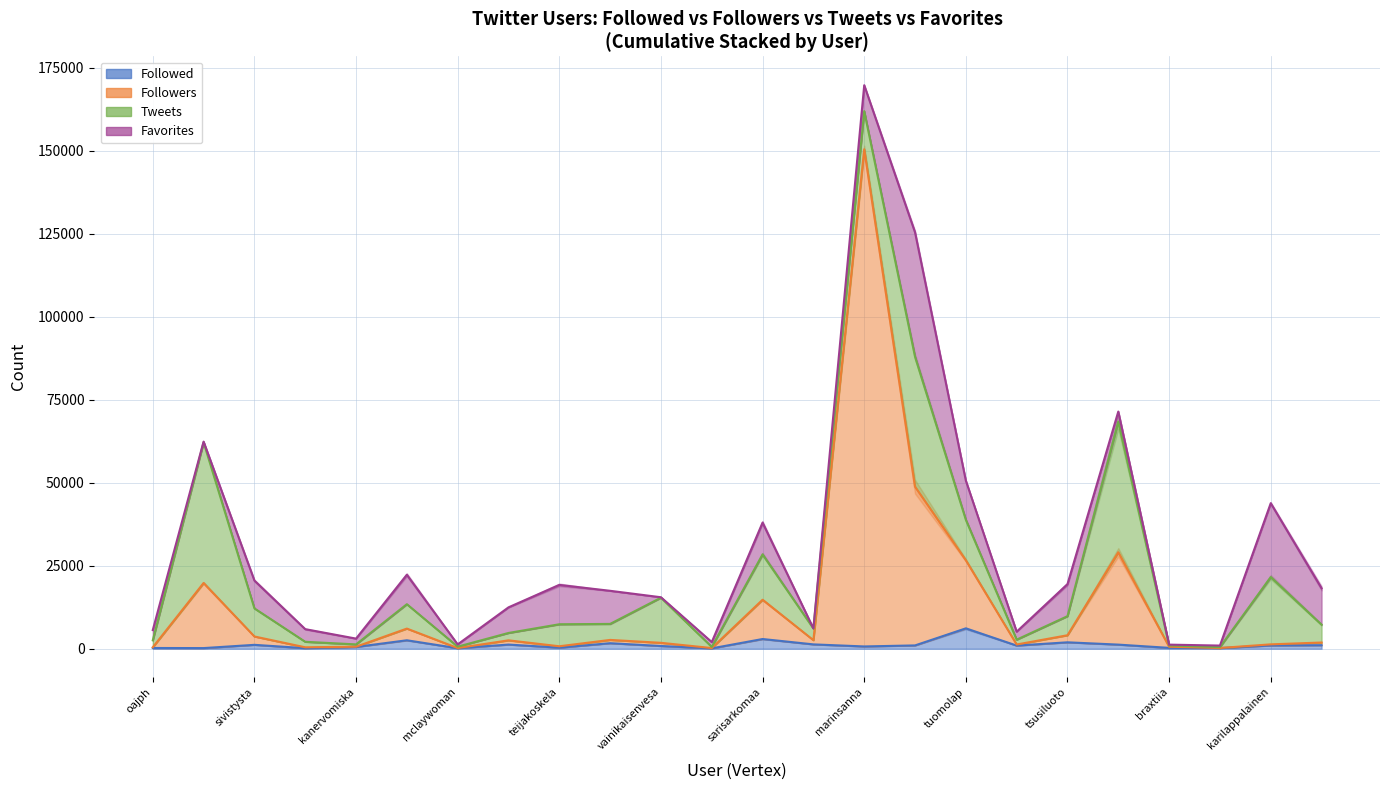

Rank the series at leenapontynen from highest to lowest value.

Followers, Followed